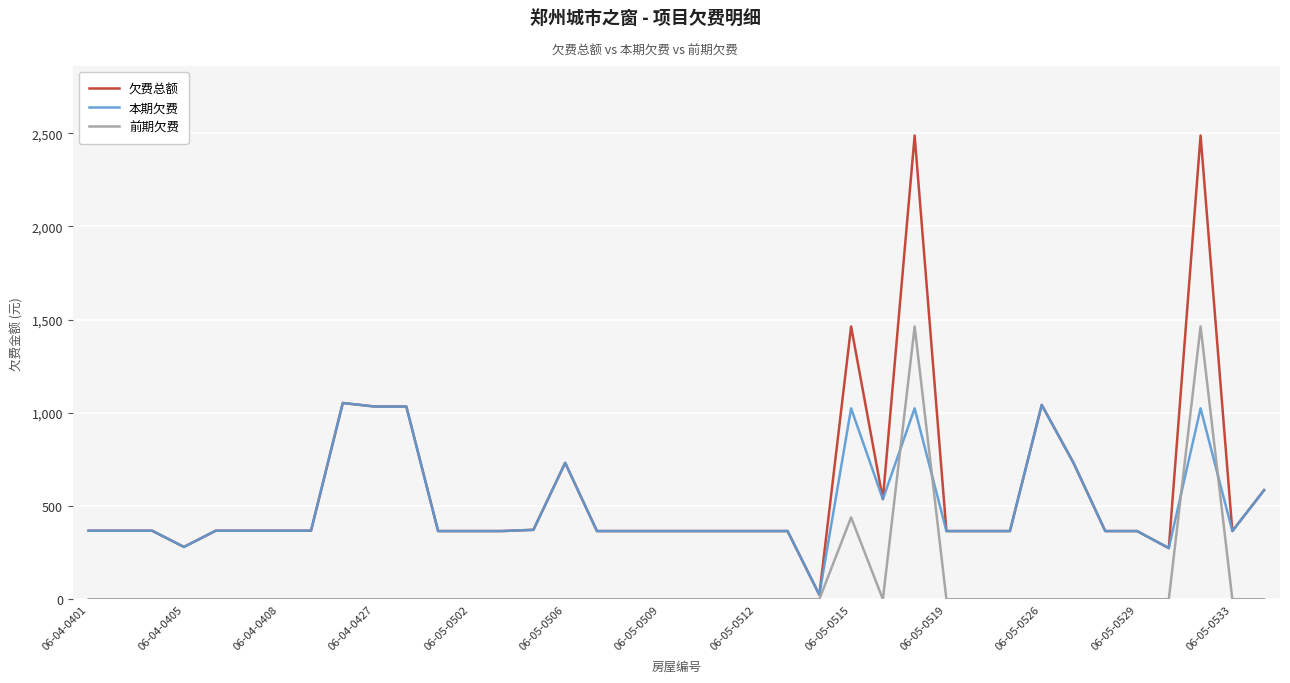

Which series has the largest range (max minus min)?

欠费总额